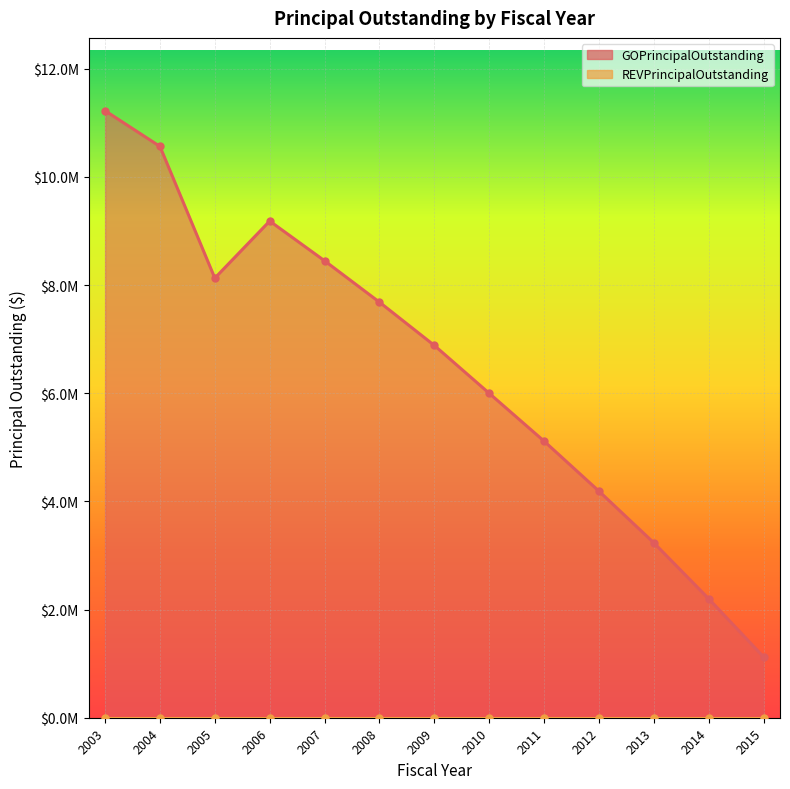

Rank the categories by value from highest to lowest.

2003, 2004, 2006, 2007, 2005, 2008, 2009, 2010, 2011, 2012, 2013, 2014, 2015